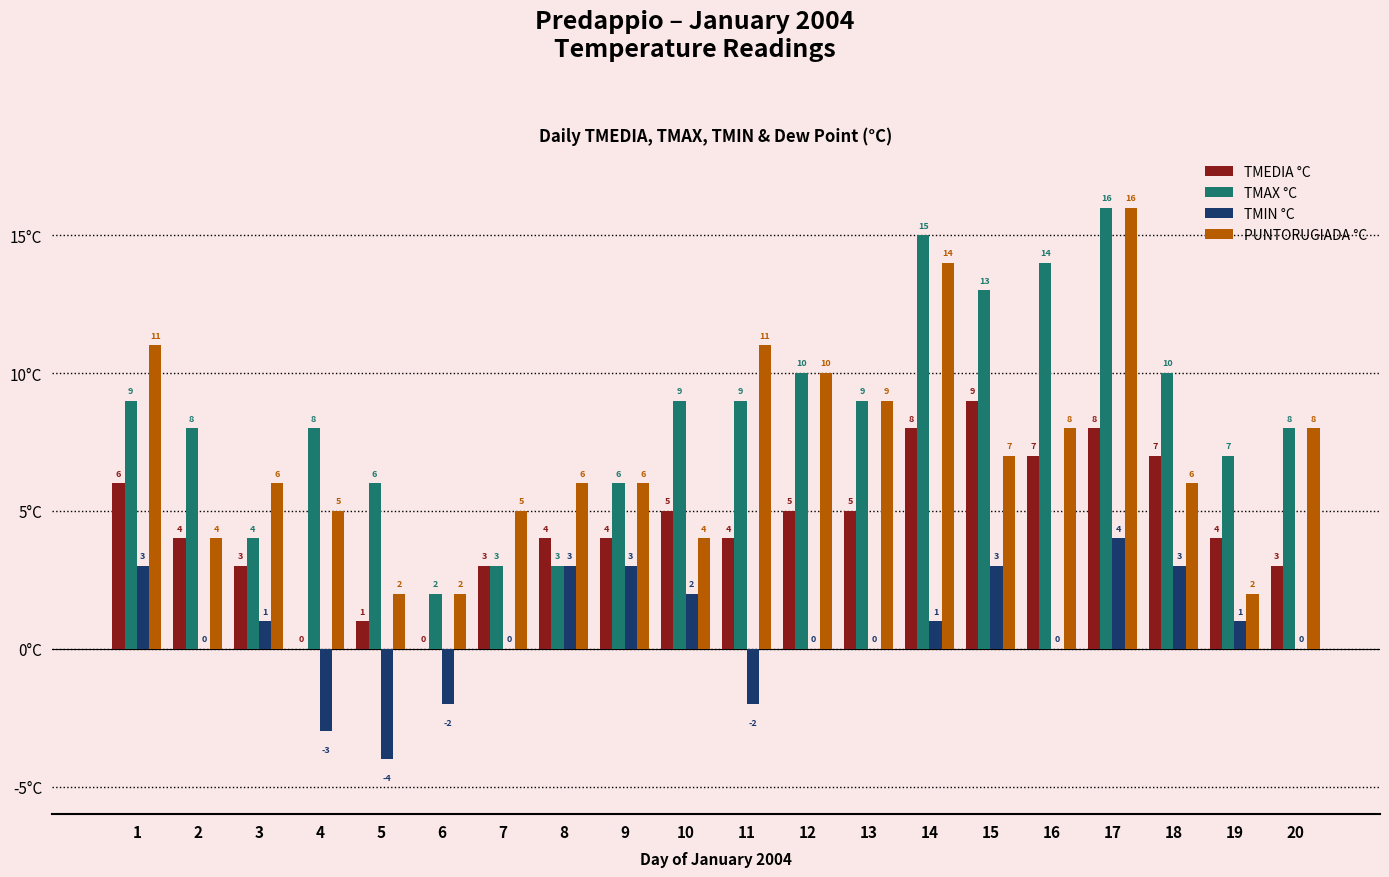

How many series are shown in this chart?

4